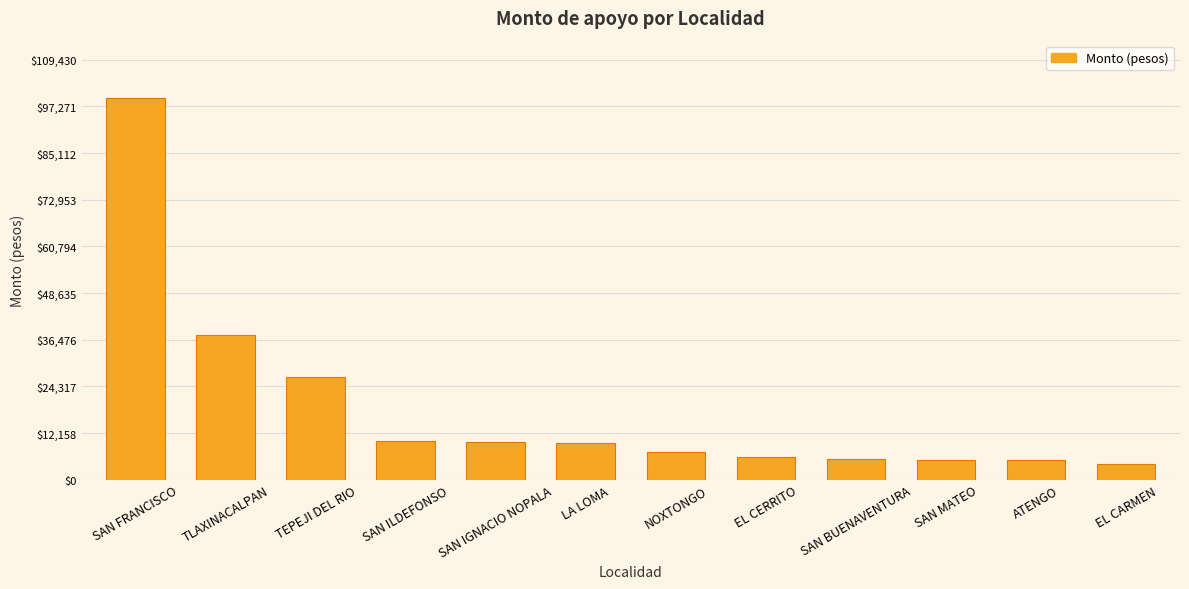

What is the average value?

18833.9